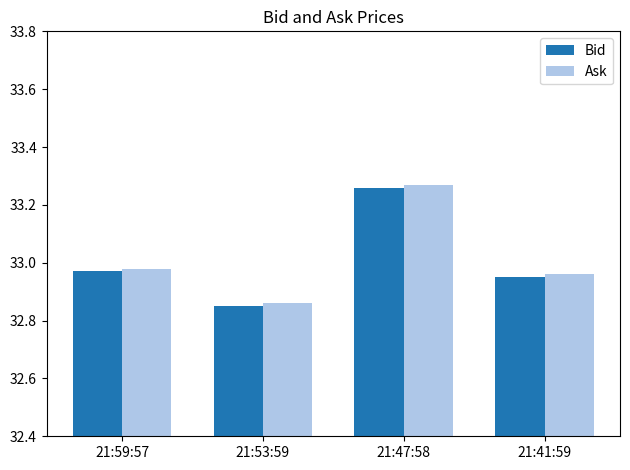

At which category does the chart reach its peak across all series?

21:47:58